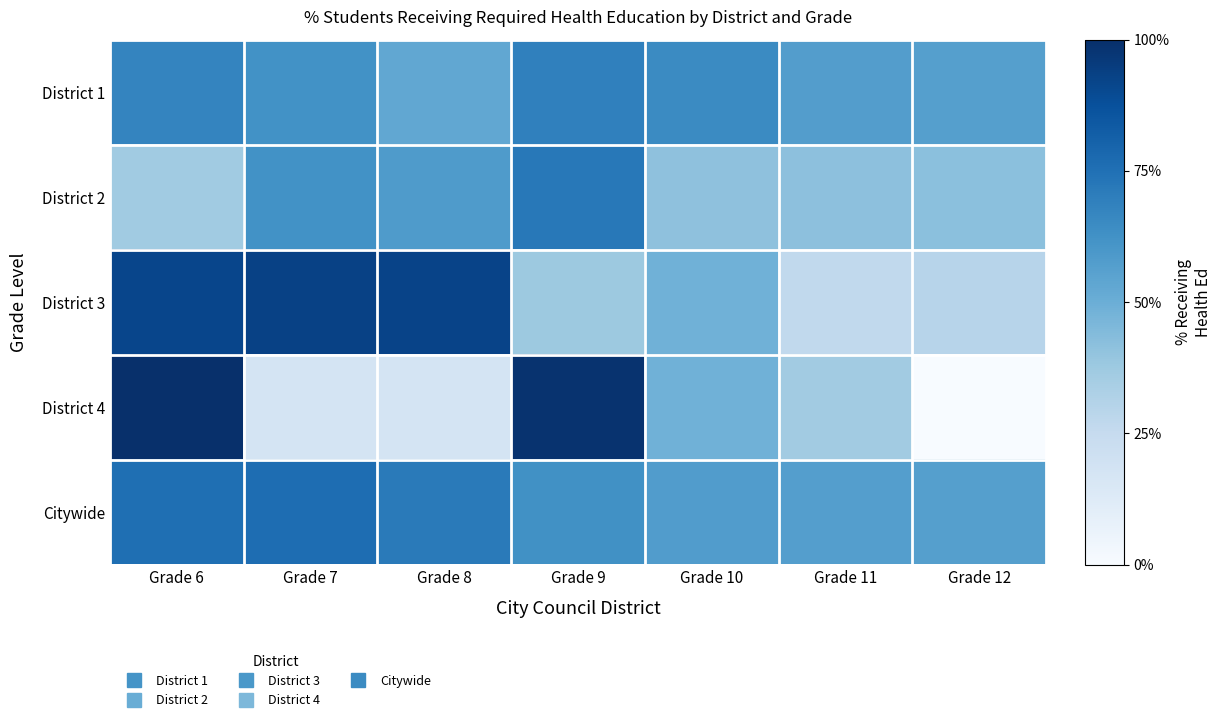

What is the total value across all series at Grade 11?

2.2